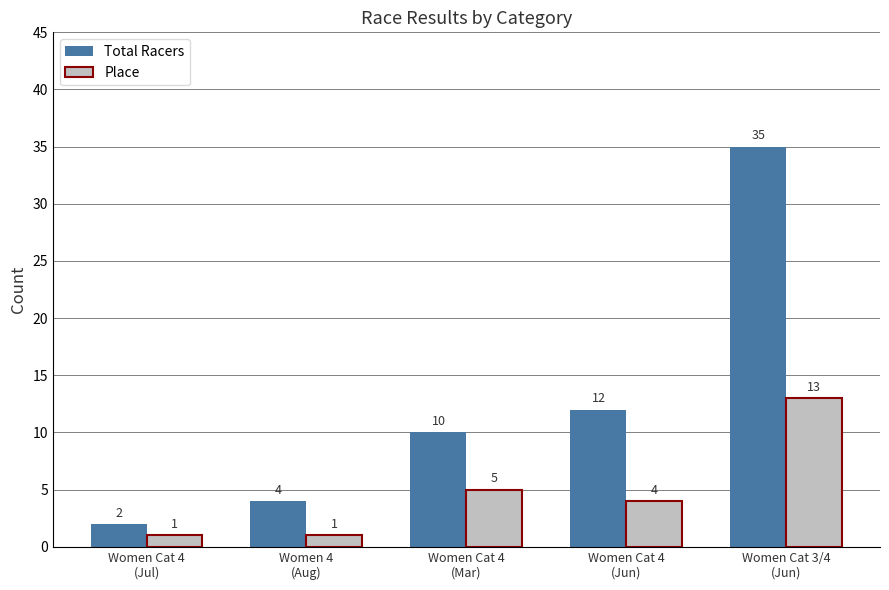

Which series has the largest range (max minus min)?

Total Racers